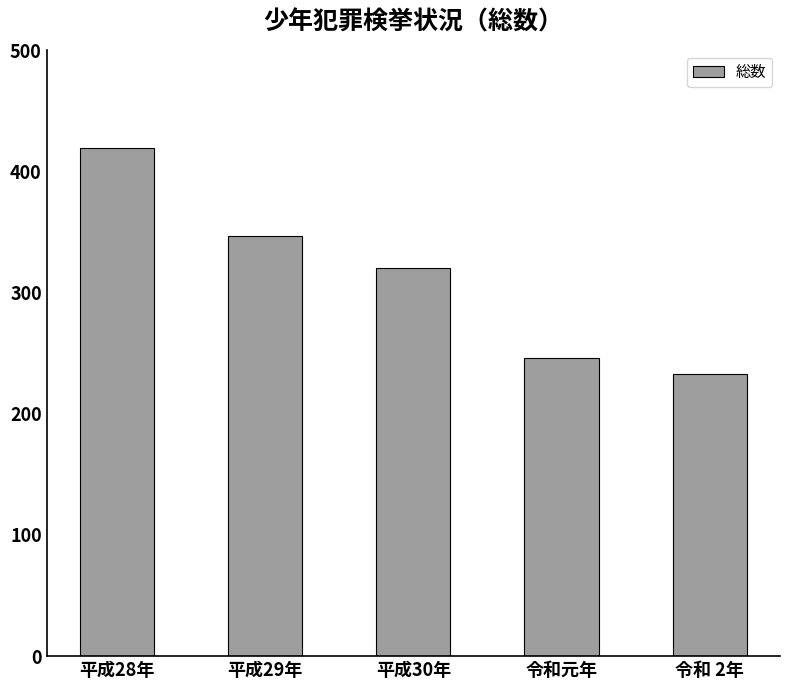

Reading right to left, extract all data points from this chart.

233	246	320	347	419